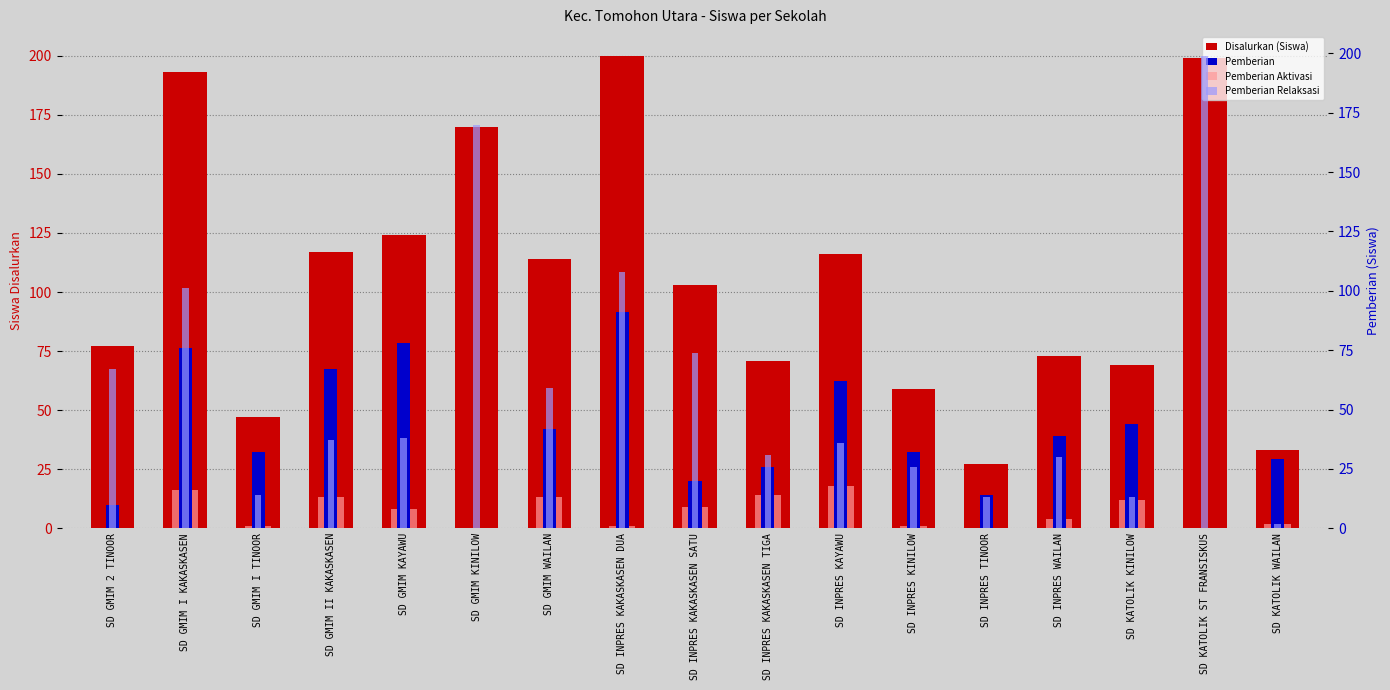

Between SD GMIM KINILOW and SD GMIM WAILAN, which series saw the biggest shift?

Pemberian Relaksasi